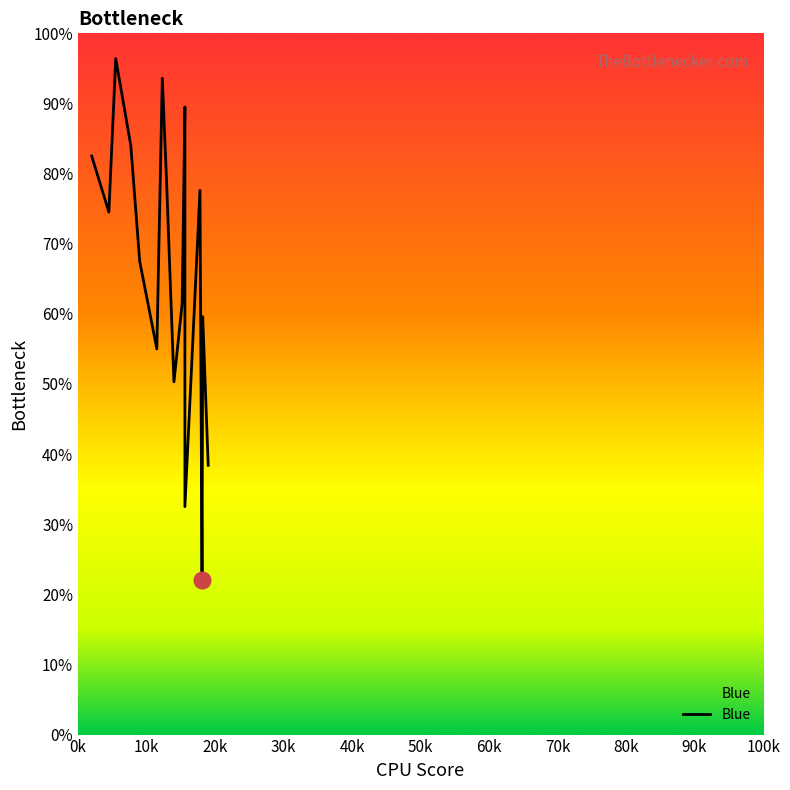

What is the maximum value shown in the chart?

96.4